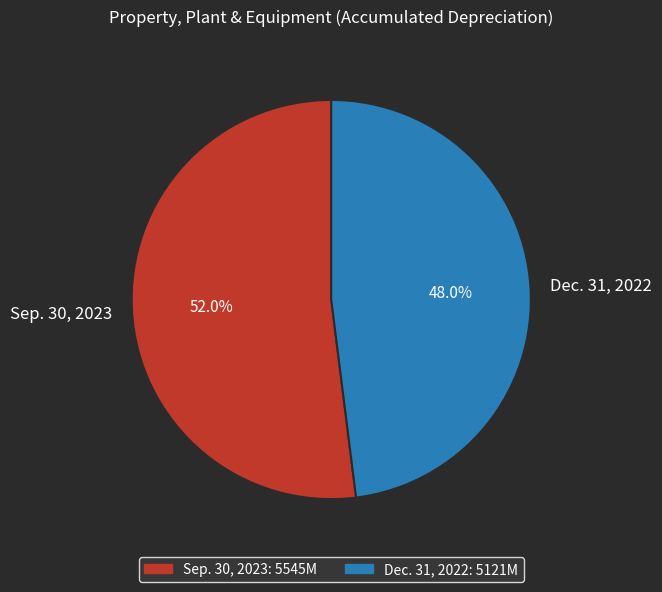

To the nearest percent, what is the difference between the Dec. 31, 2022 and Sep. 30, 2023 slice percentages?

4%